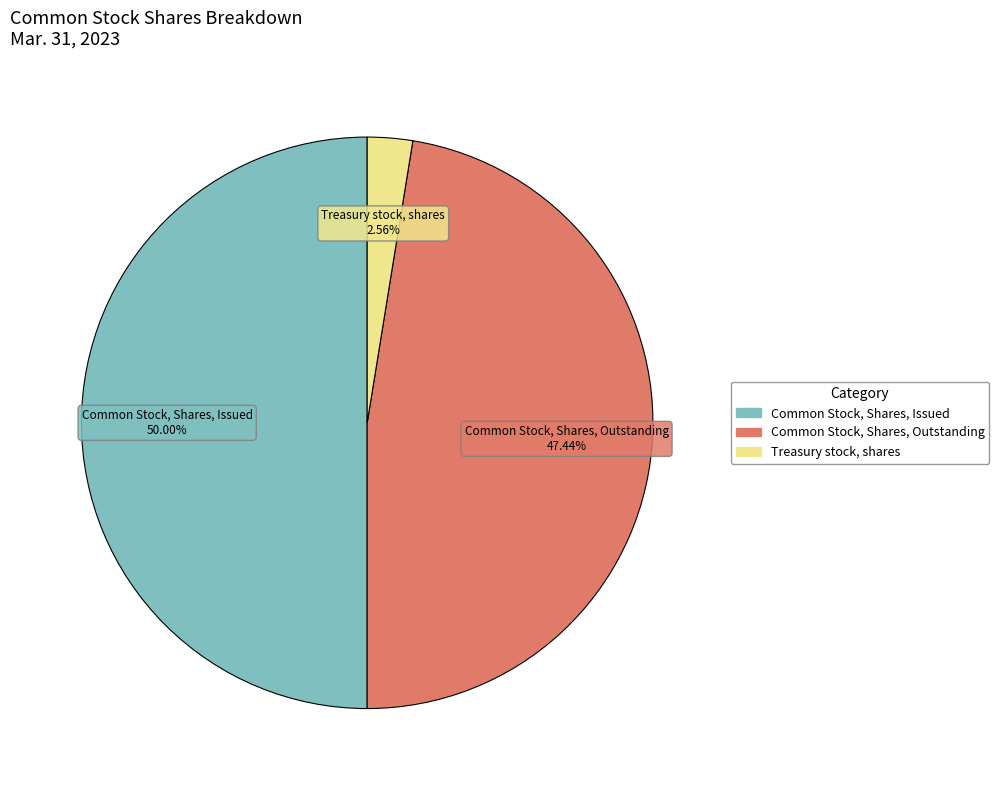

What is the total percentage of Common Stock, Shares, Outstanding and Treasury stock, shares?

50.0%